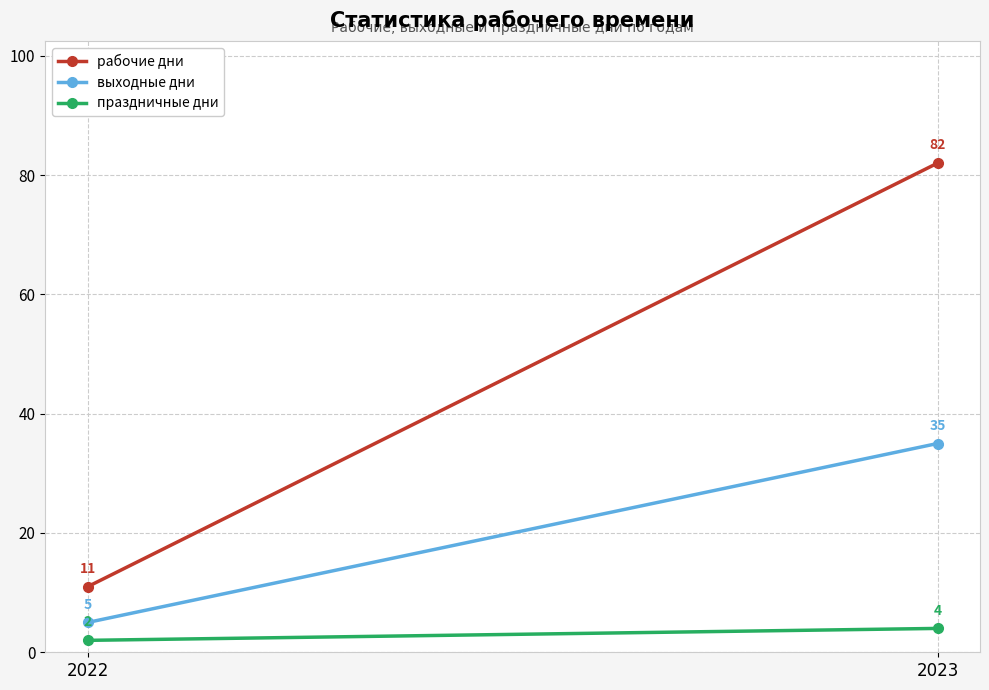

What is the sum of all рабочие дни values?

93